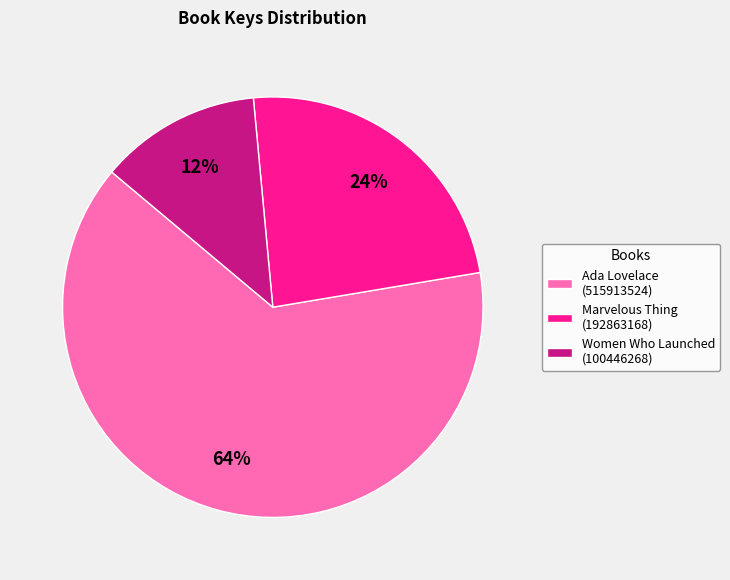

What is the majority slice?

Ada Lovelace (515913524)